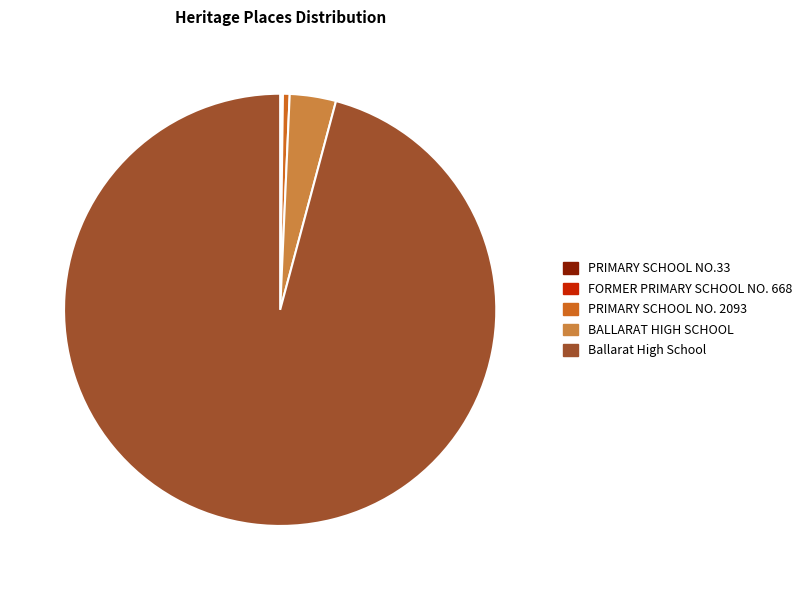

Which slice is the largest?

Ballarat High School